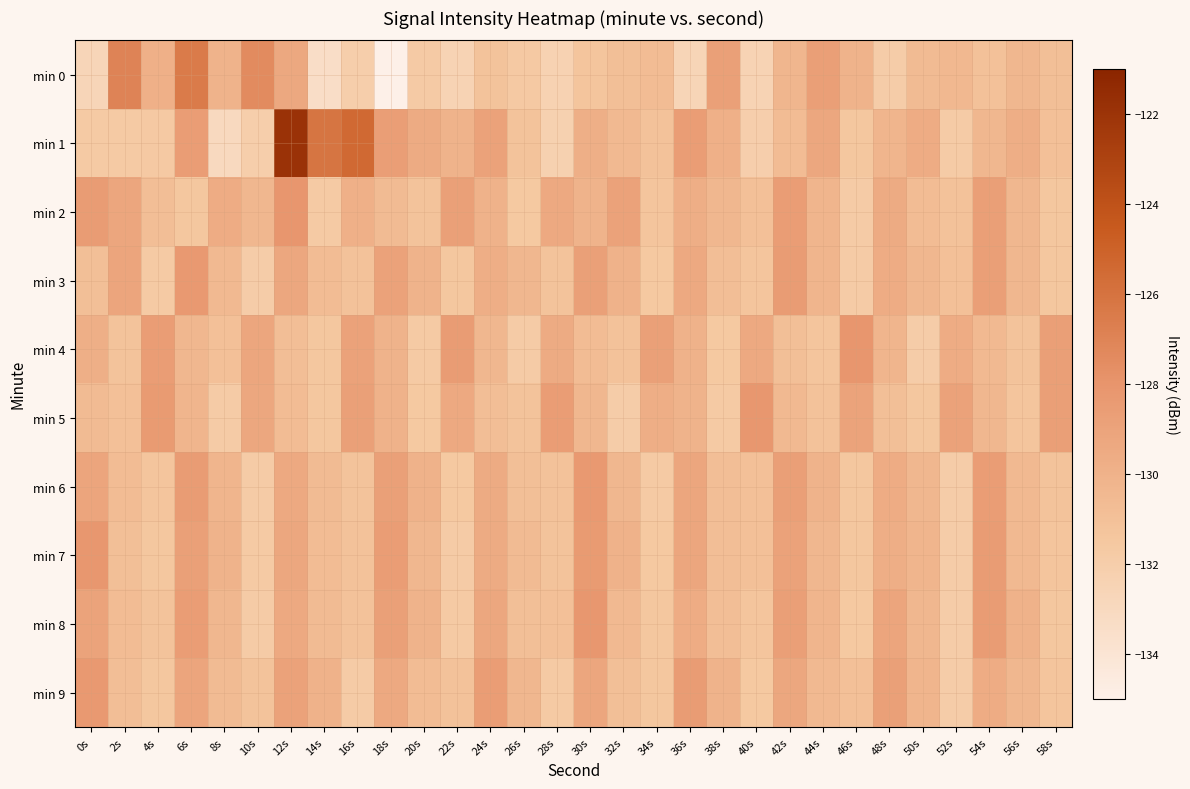

At which category is the sum across all series the highest?

12s